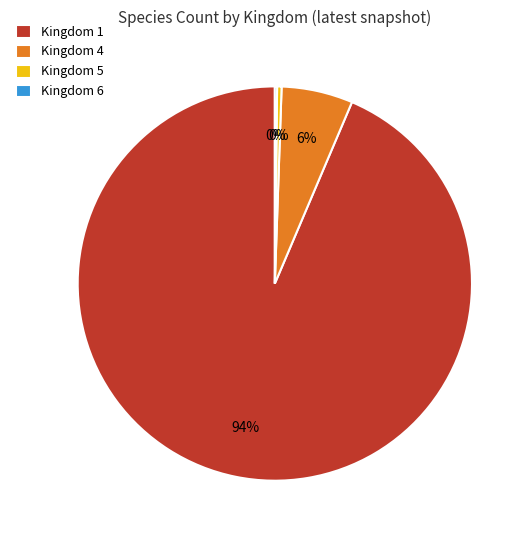

Which category has the biggest portion of the pie?

Kingdom 1